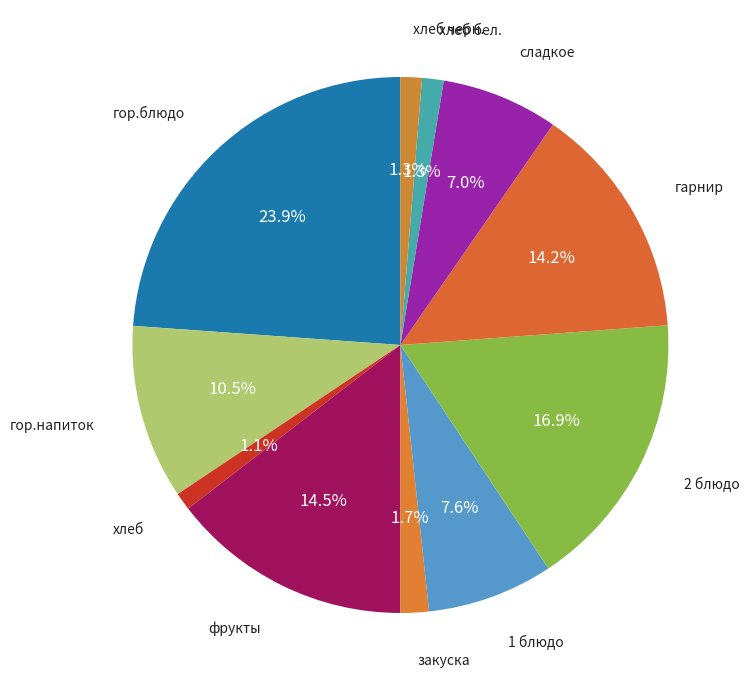

Count the number of slices in the pie.

11